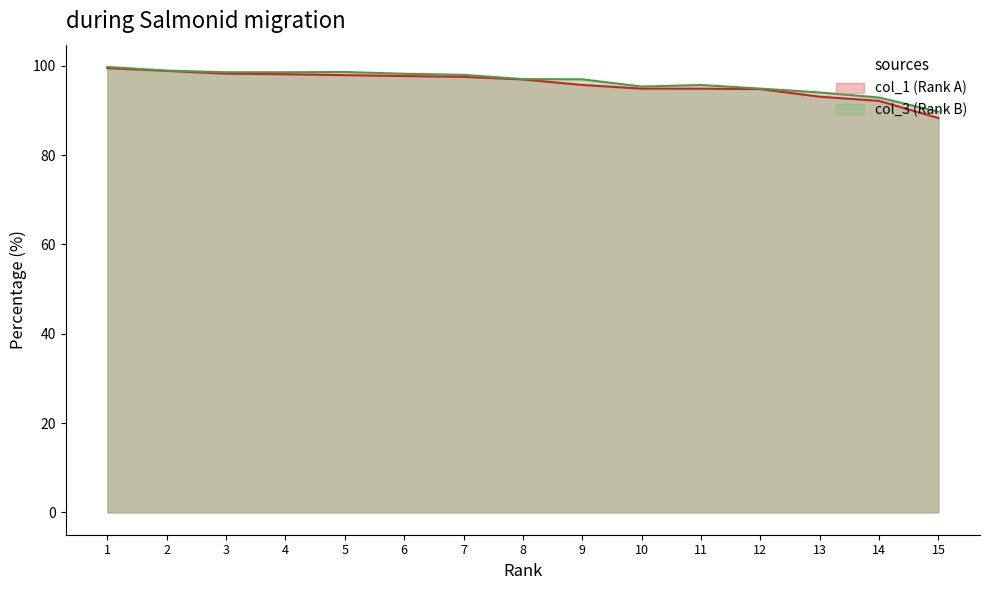

What is the difference between the highest and lowest values at 2?

0.1